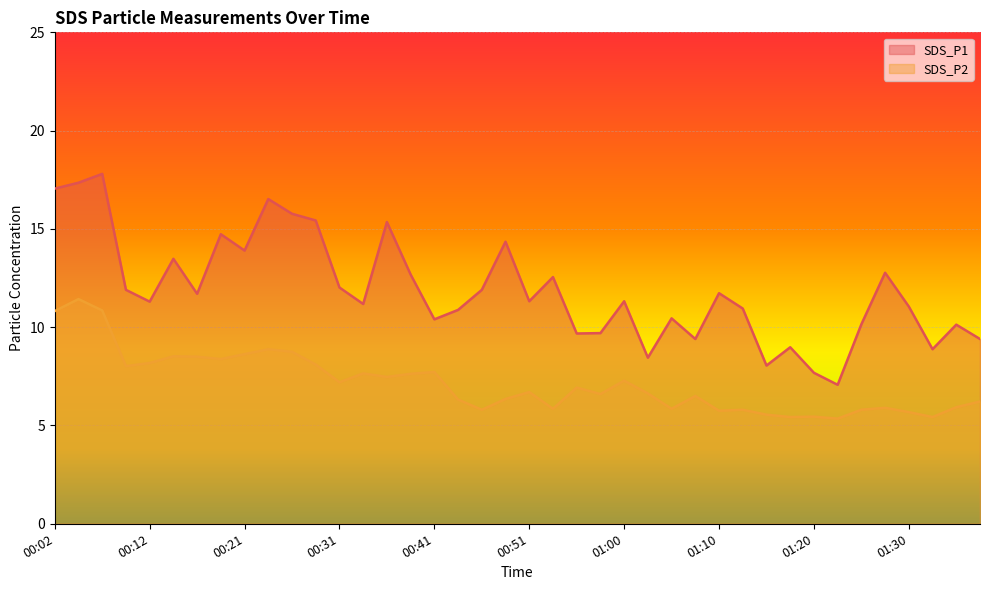

True or false: SDS_P2 and SDS_P1 intersect in this chart.

False